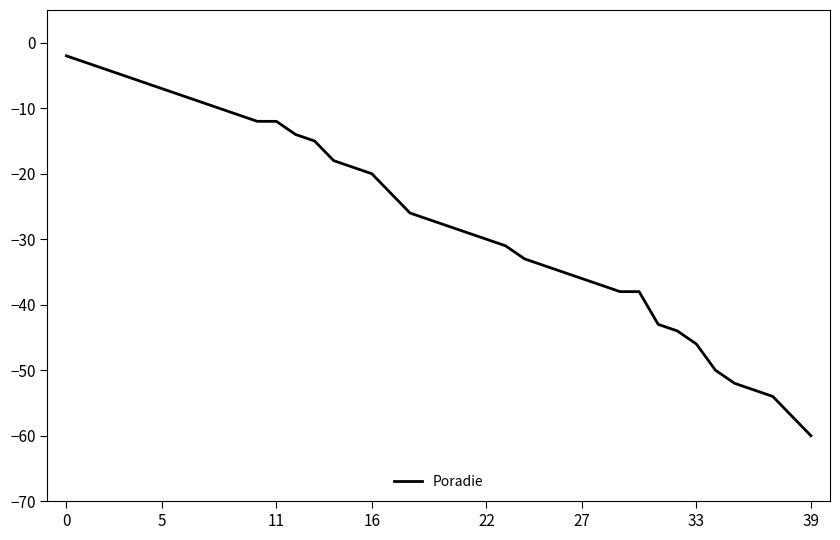

What is the minimum value shown in the chart?

-60